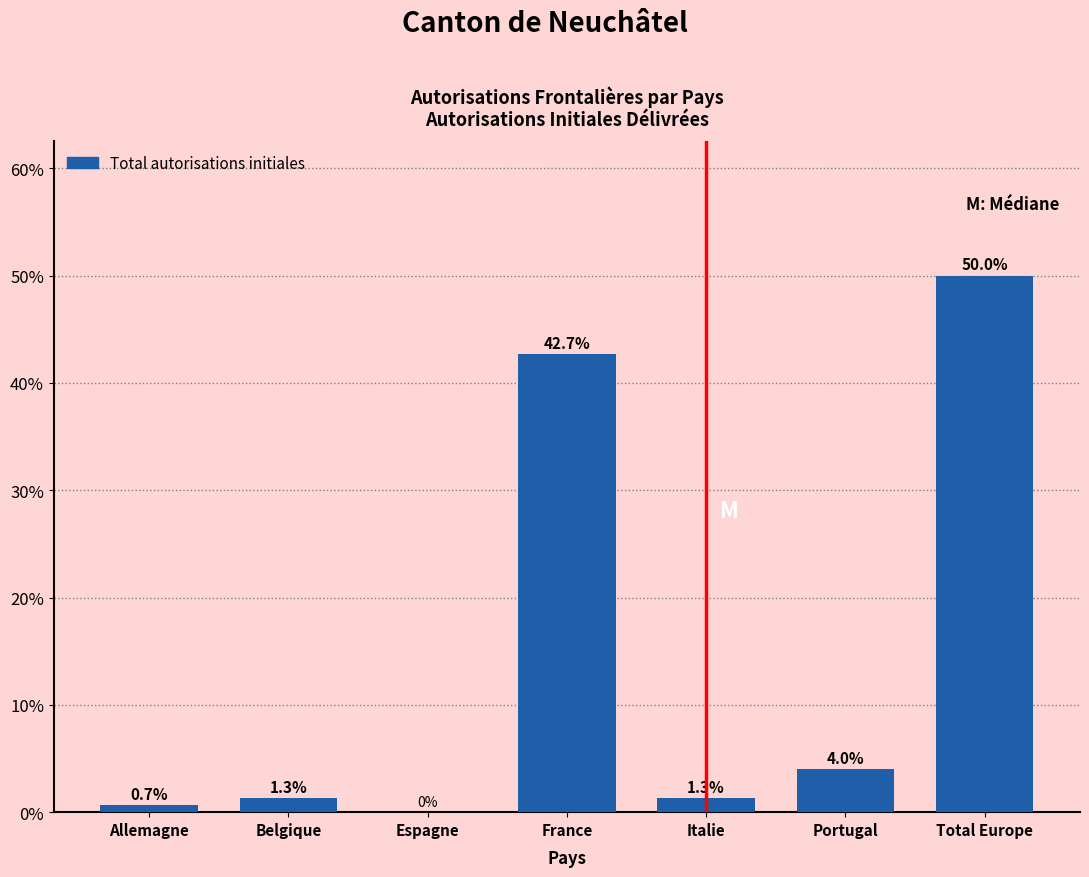

Reading left to right, extract all data points from this chart.

Allemagne=0.7	Belgique=1.3	Espagne=0.0	France=42.7	Italie=1.3	Portugal=4.0	Total Europe=50.0